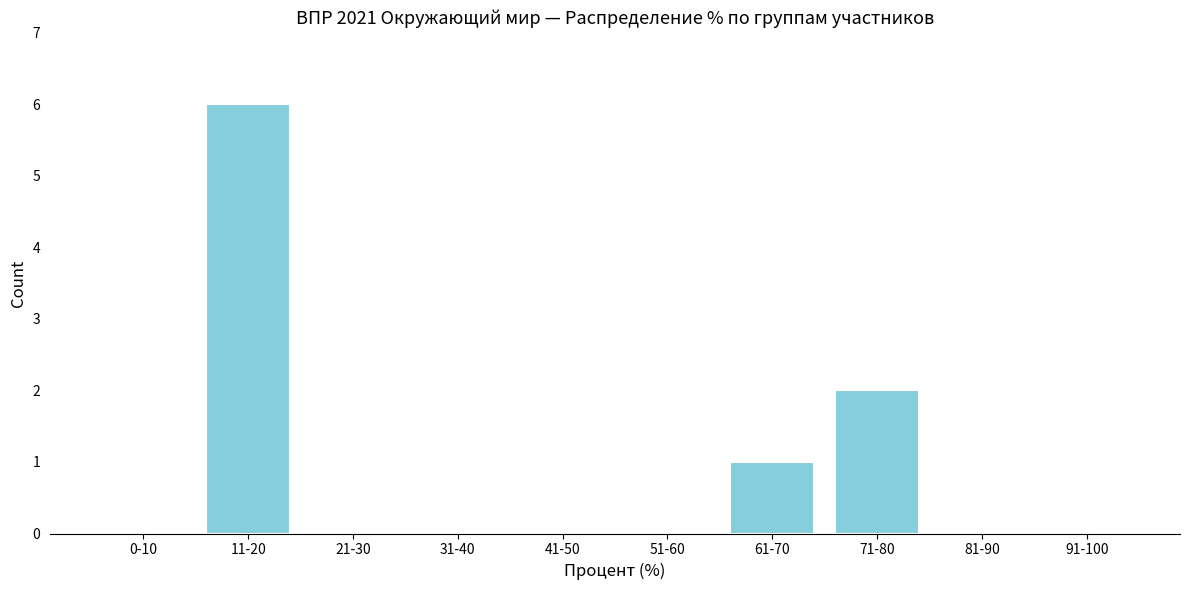

Reading left to right, list all the values displayed in this chart.

0-10=0	11-20=6	21-30=0	31-40=0	41-50=0	51-60=0	61-70=1	71-80=2	81-90=0	91-100=0